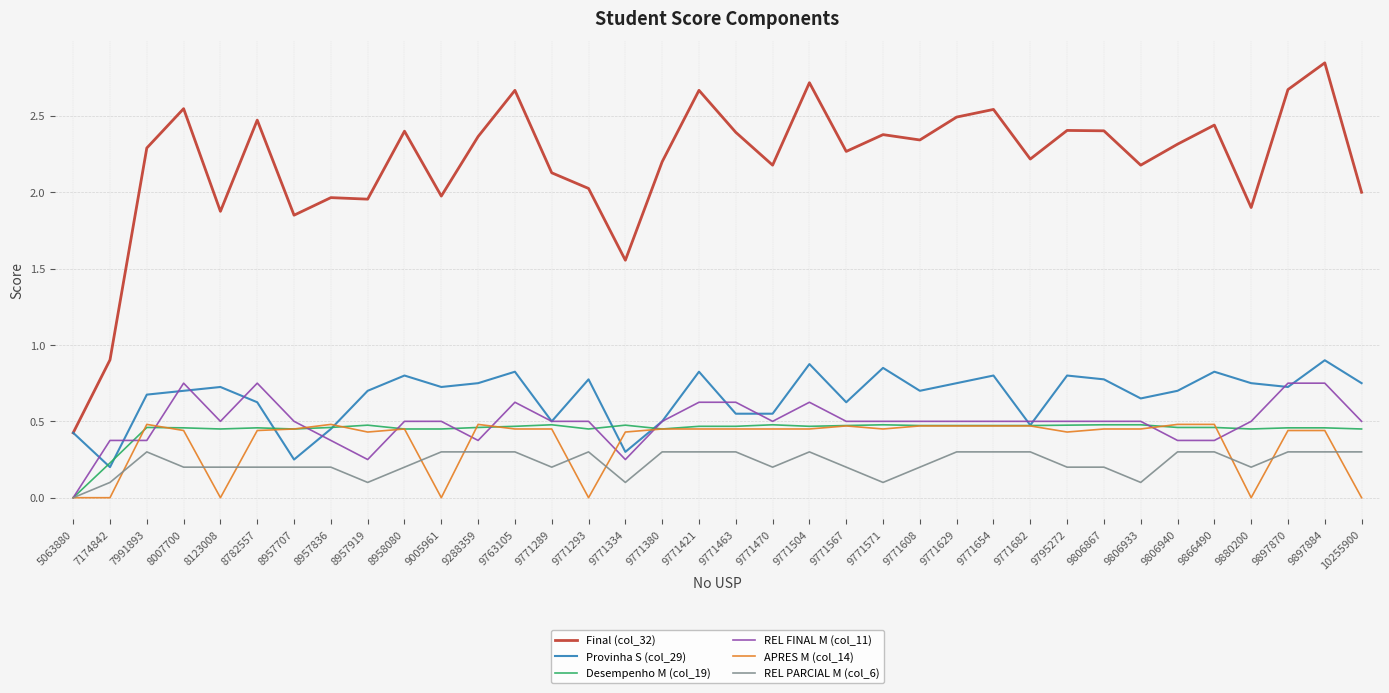

What is the maximum value for Provinha S (col_29)?

0.9